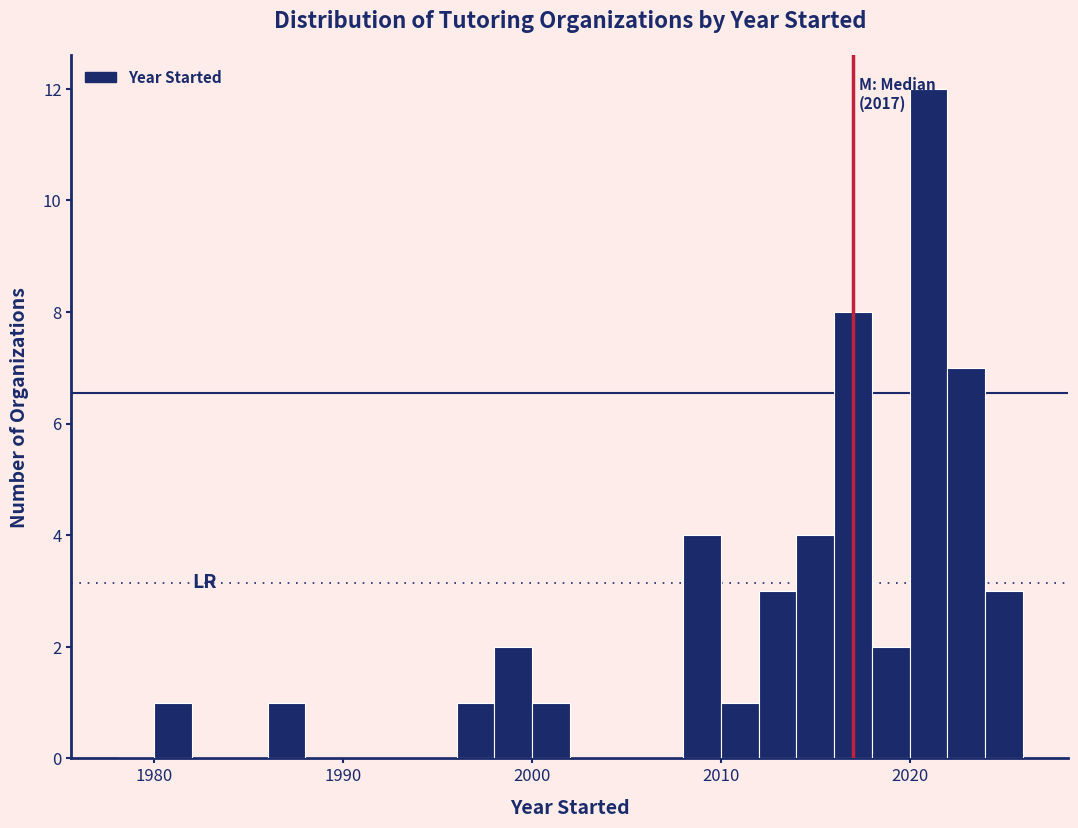

Around what value on the x-axis is the tallest bar? Give the approximate position of its centre, as read against the axis.

2021